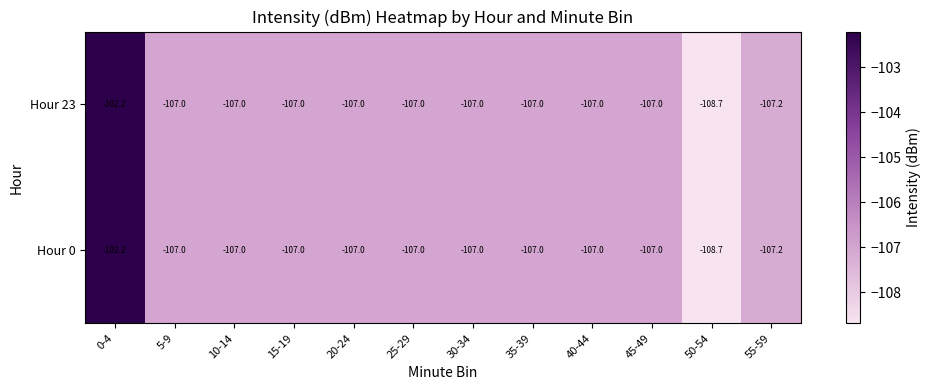

How many data points in Hour 23 are above -107?

1